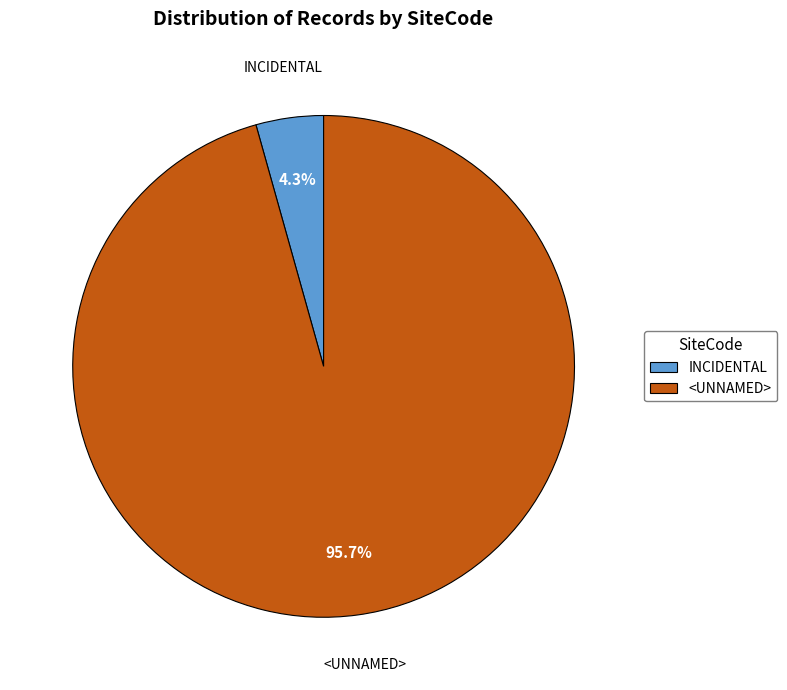

Does <UNNAMED> represent more than half of the total?

Yes